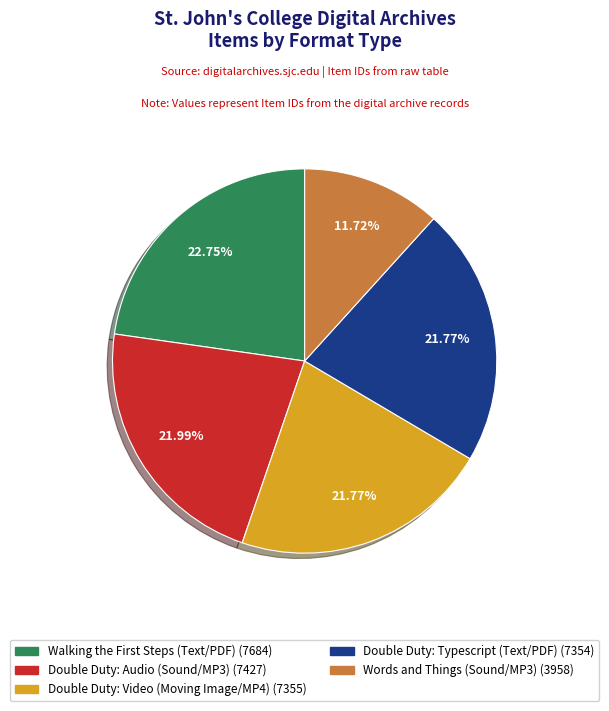

What percentage is the Double Duty: Audio (Sound/MP3) slice, to the nearest percent?

22%